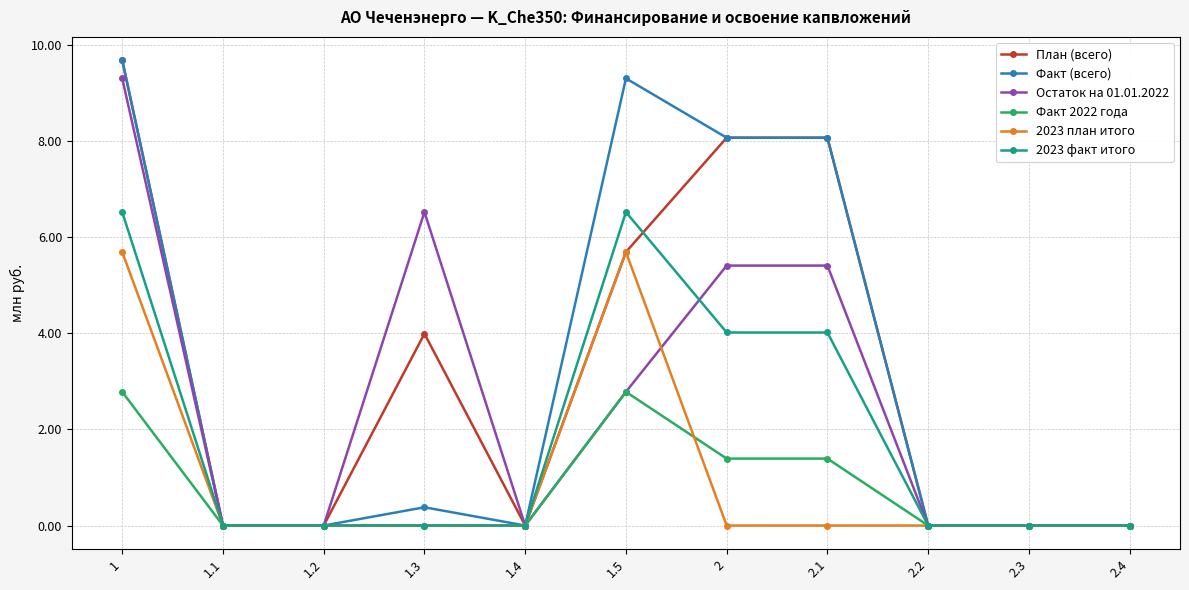

What position from the left is 1.5?

6